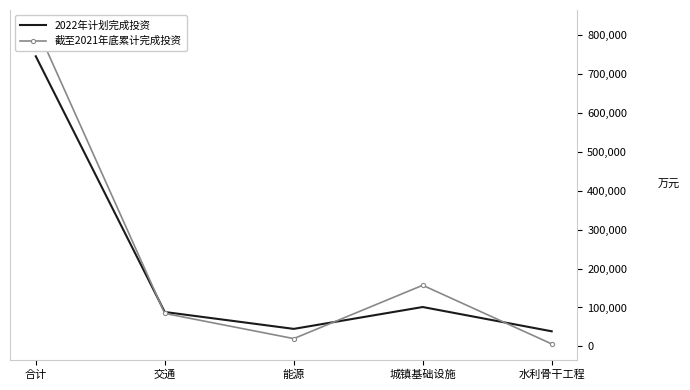

How many values in the 截至2021年底累计完成投资 series exceed 84758?

2